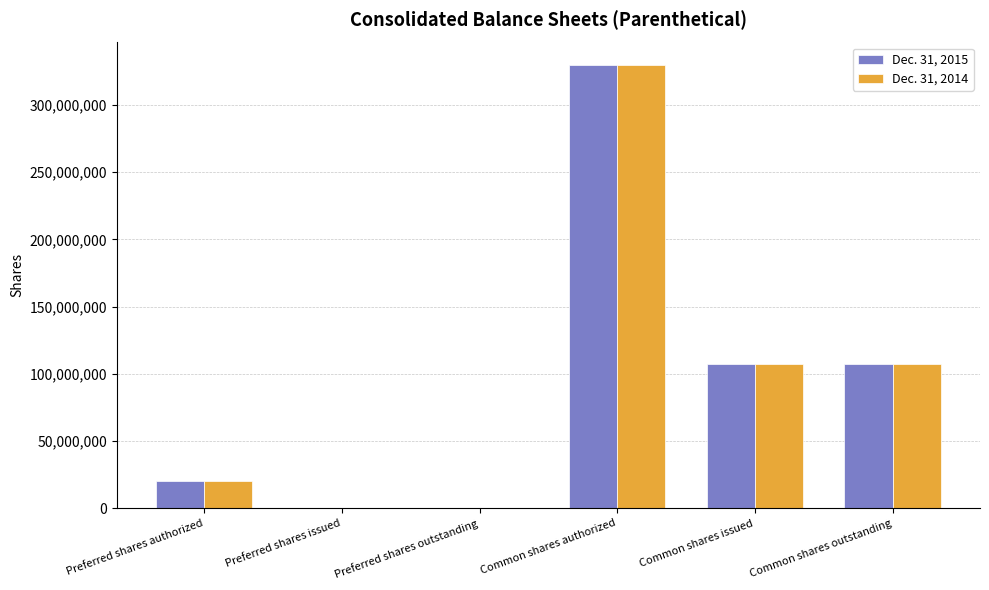

Which category has the highest value in the Dec. 31, 2015 series?

Common shares authorized